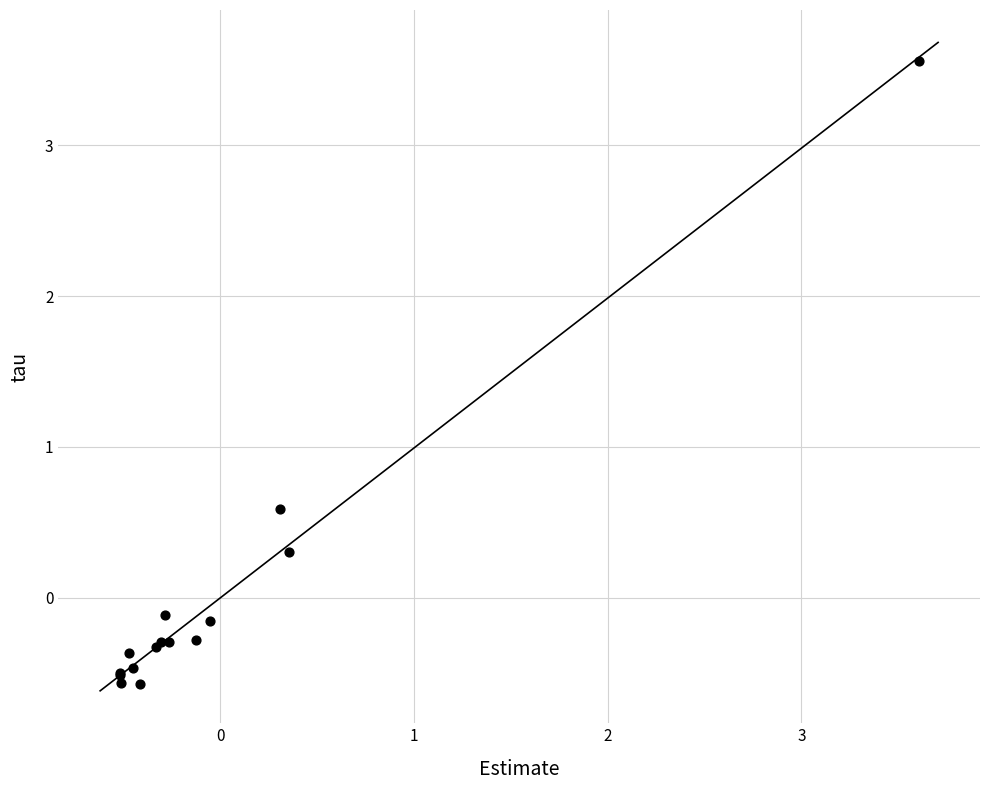

What Y value in the scatter plot is closest to 1?

0.6